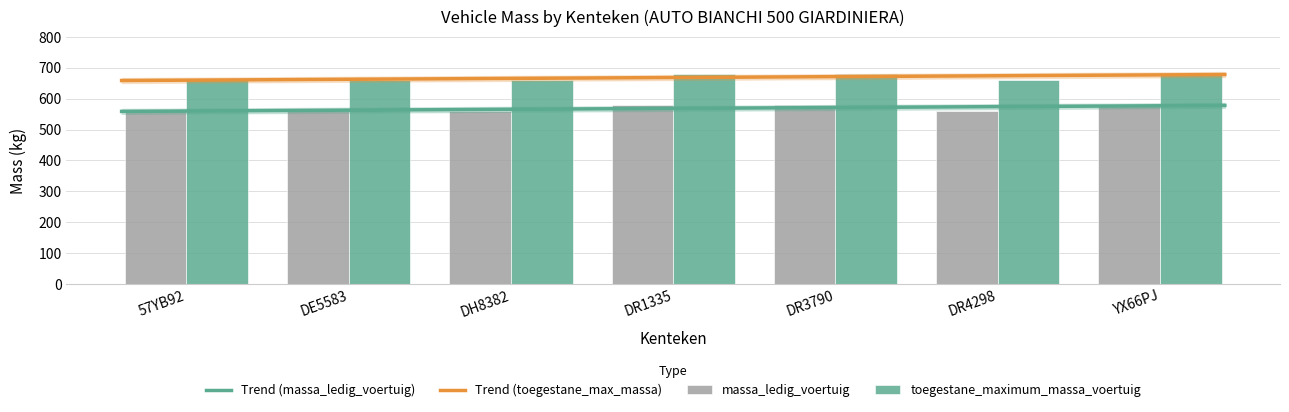

What is the label of the 1st bar from the left?

57YB92